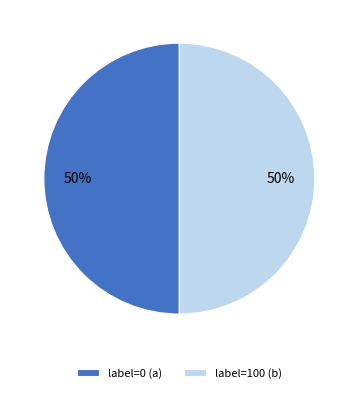

Combined, do label=0 (a) and label=100 (b) account for over 50%?

Yes